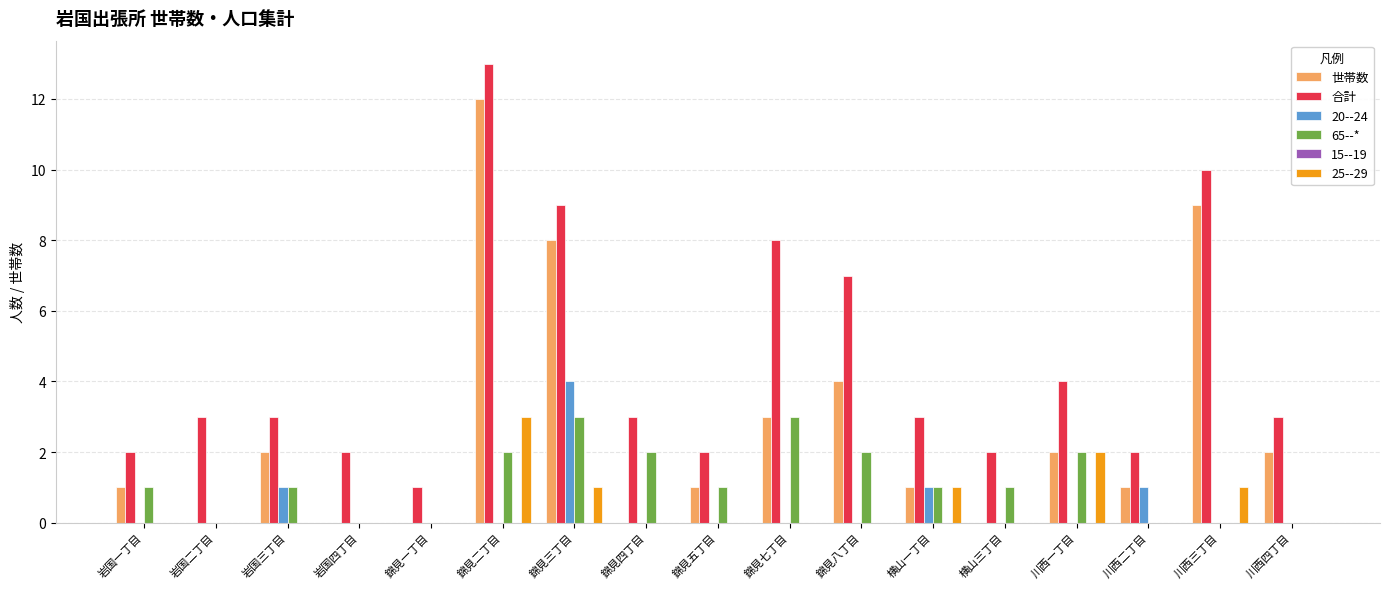

The value of 25--29 at 岩国三丁目 is 0. True or false?

True